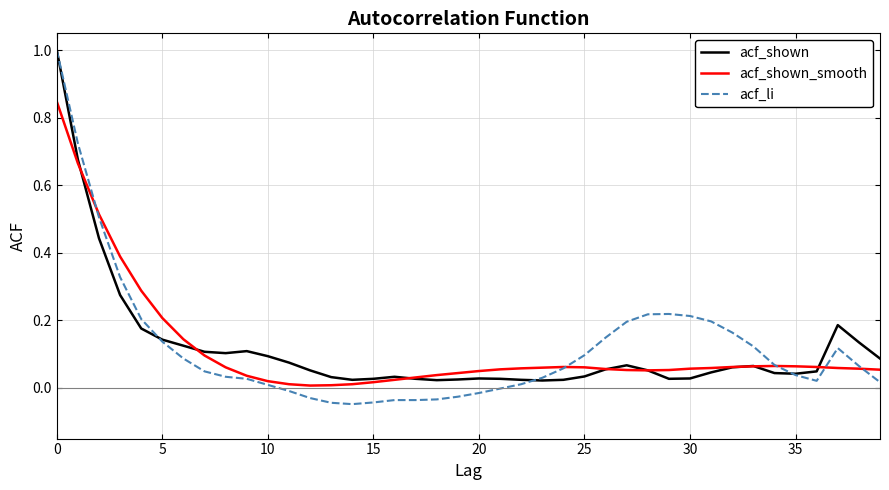

True or false: acf_shown_smooth and acf_shown intersect in this chart.

True